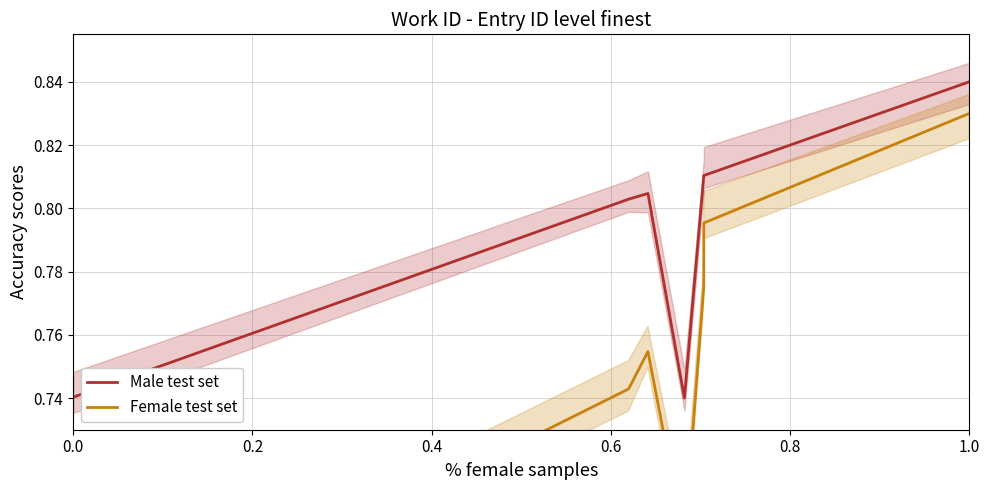

Is it true that Male test set equals 1.3 at 0.2?

False